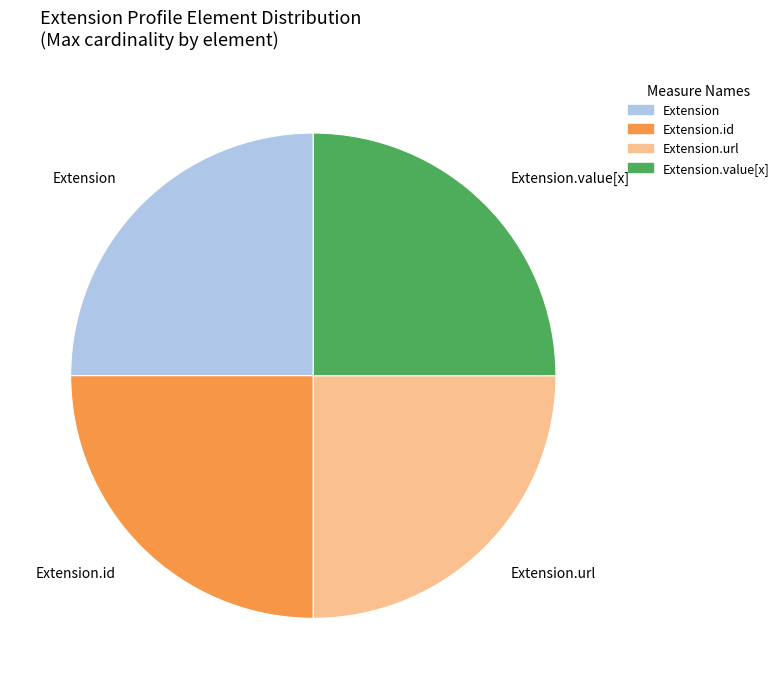

Does Extension.url account for over 50% of the chart?

No